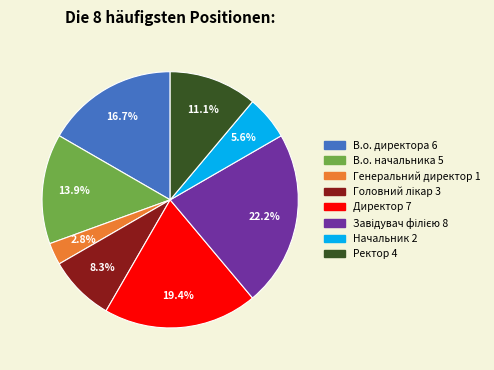

Between В.о. директора and В.о. начальника, which is larger?

В.о. директора